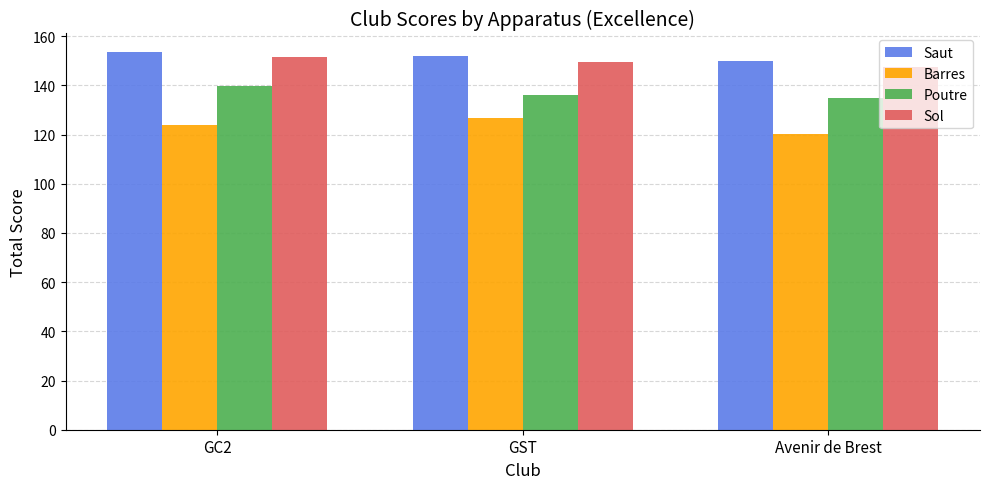

At which label does Sol reach its minimum?

Avenir de Brest